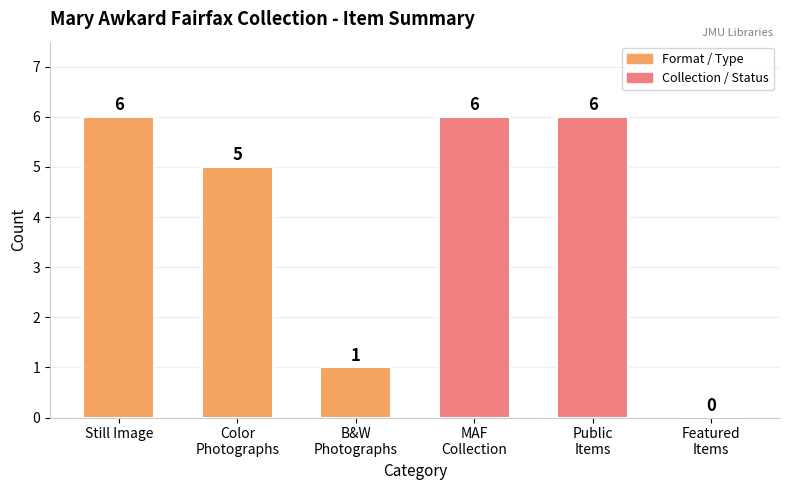

True or false: the data shows 6 at Still Image.

True